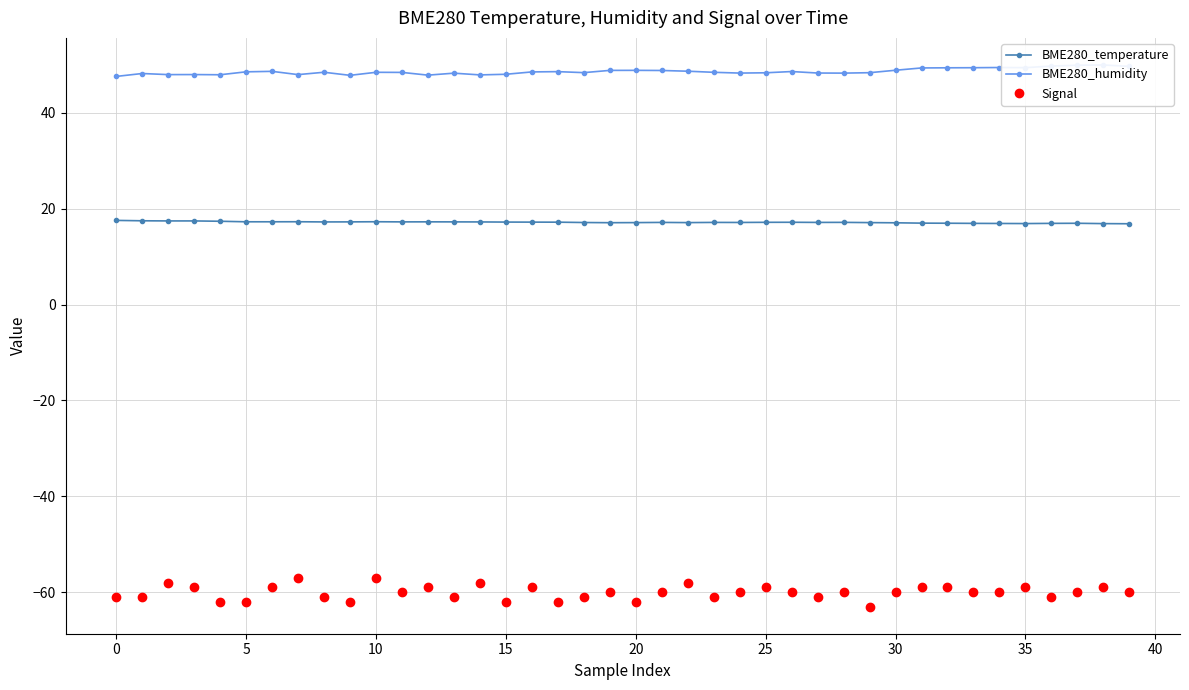

True or false: BME280_humidity and BME280_temperature intersect in this chart.

False